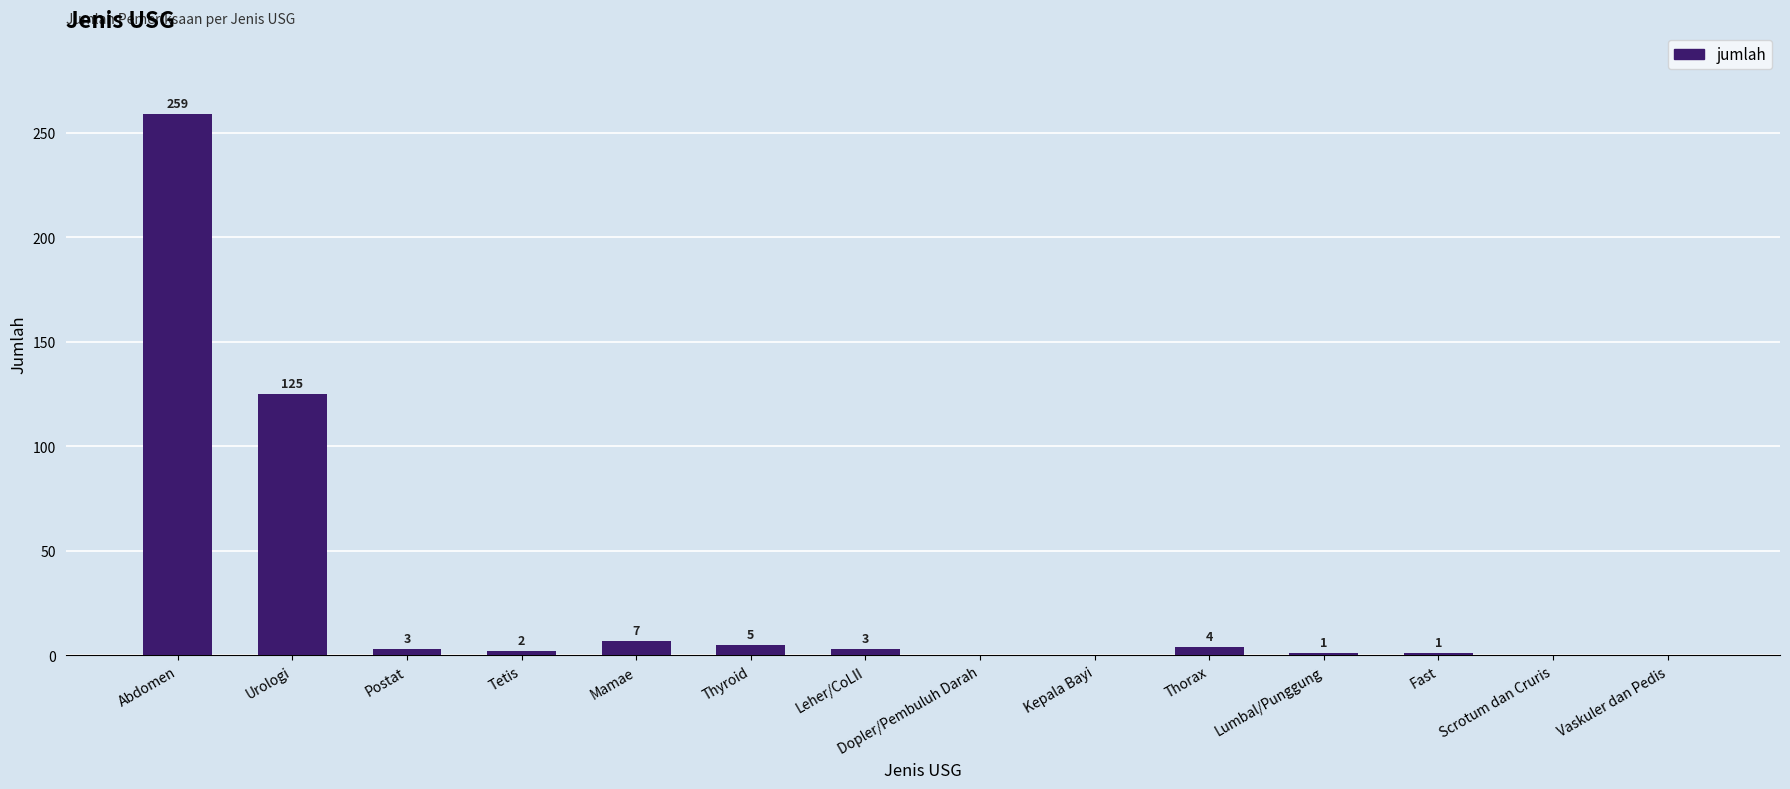

Are the bars grouped side by side (vs. stacked)?

No